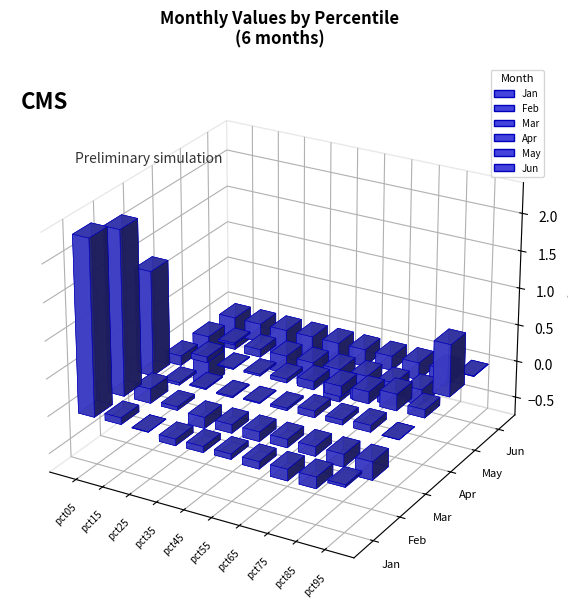

Rank the series at pct55 from lowest to highest value.

May, Jun, Feb, Jan, Mar, Apr